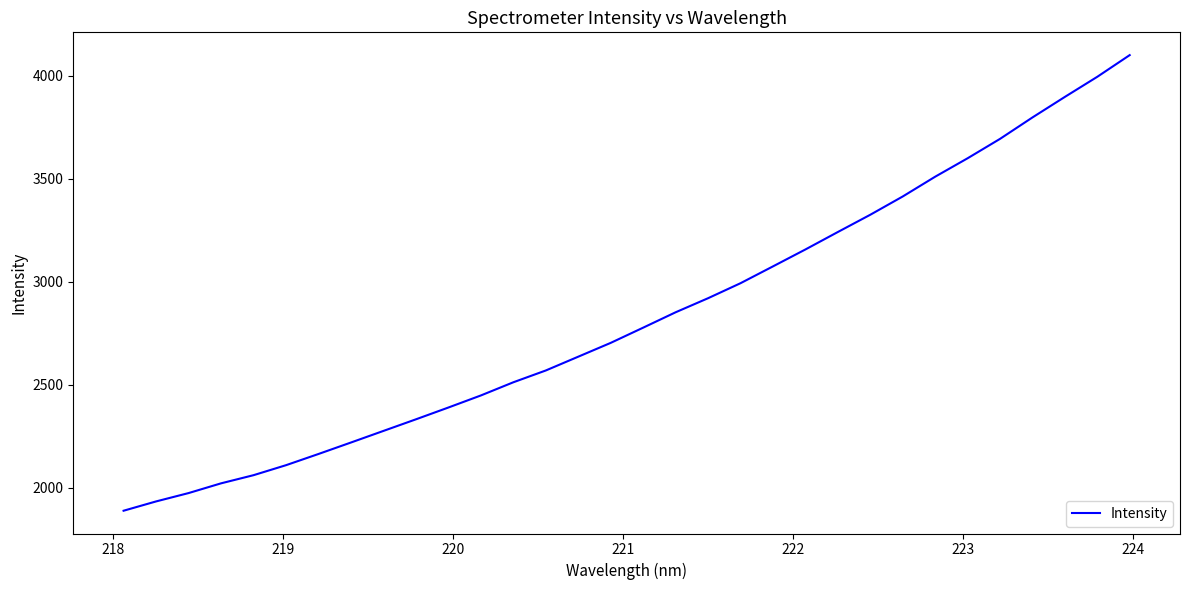

What is the difference between the maximum and minimum values?

2209.8